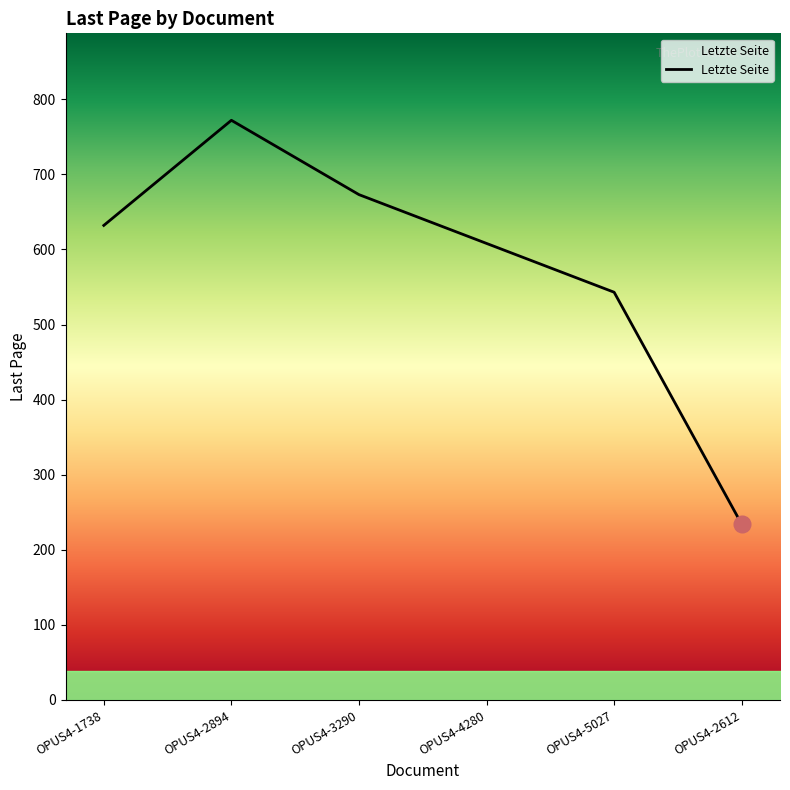

What is the sum of all values?

3462